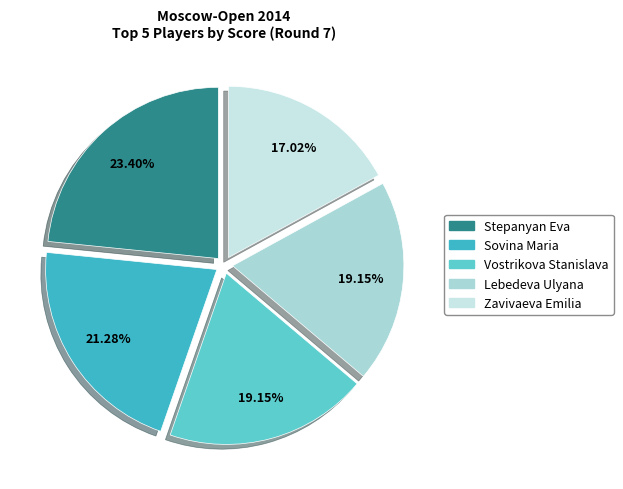

What is the change in value from Lebedeva Ulyana to Zavivaeva Emilia?

-0.5